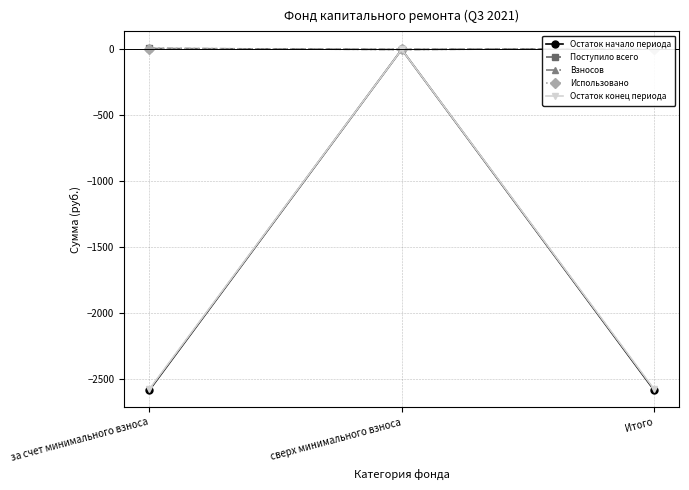

What are all the series names shown in the legend?

Остаток начало периода, Поступило всего, Взносов, Использовано, Остаток конец периода